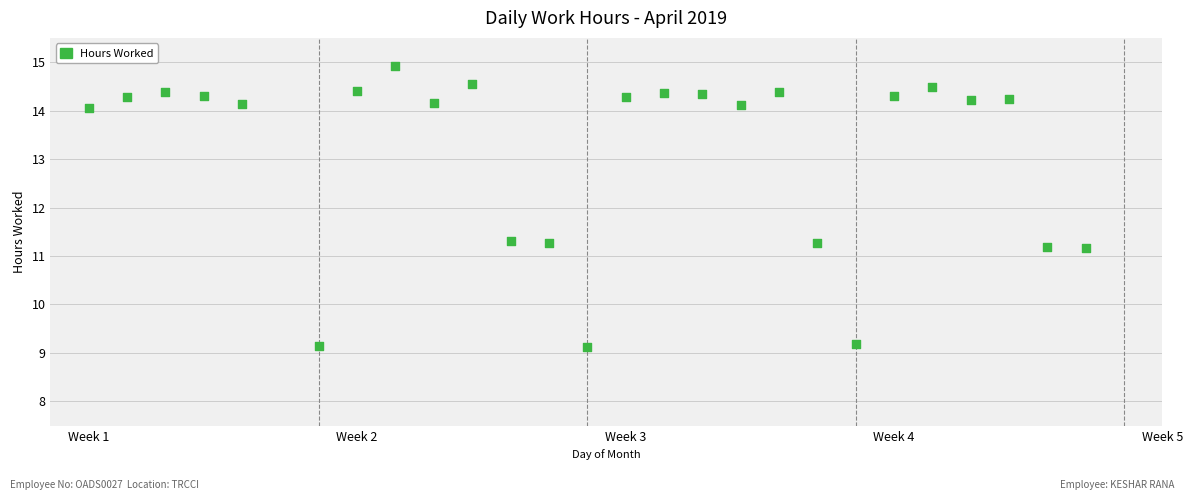

What is the range of X values (max minus min)?

26.0